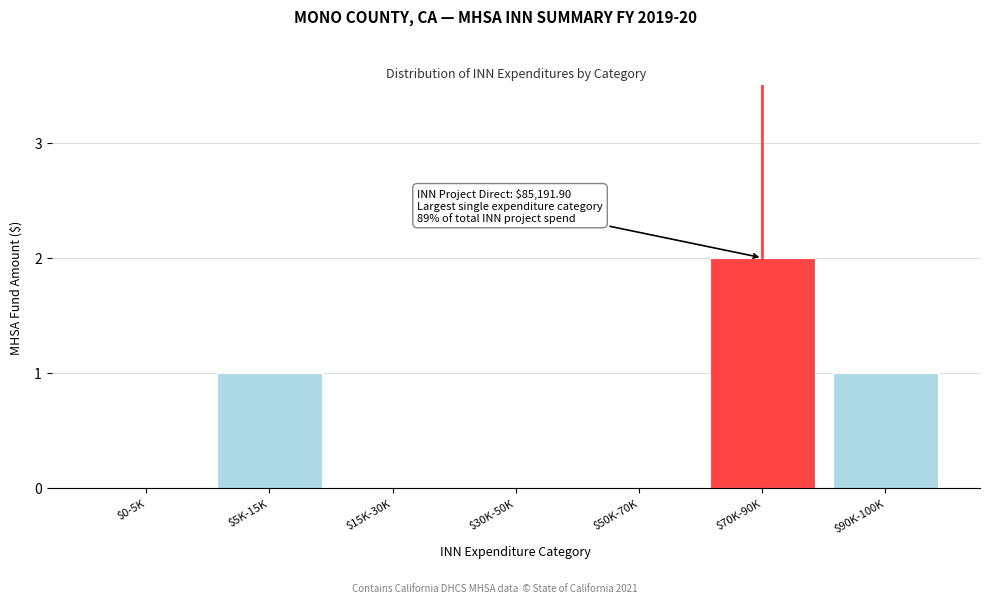

What is the sum of all values?

4